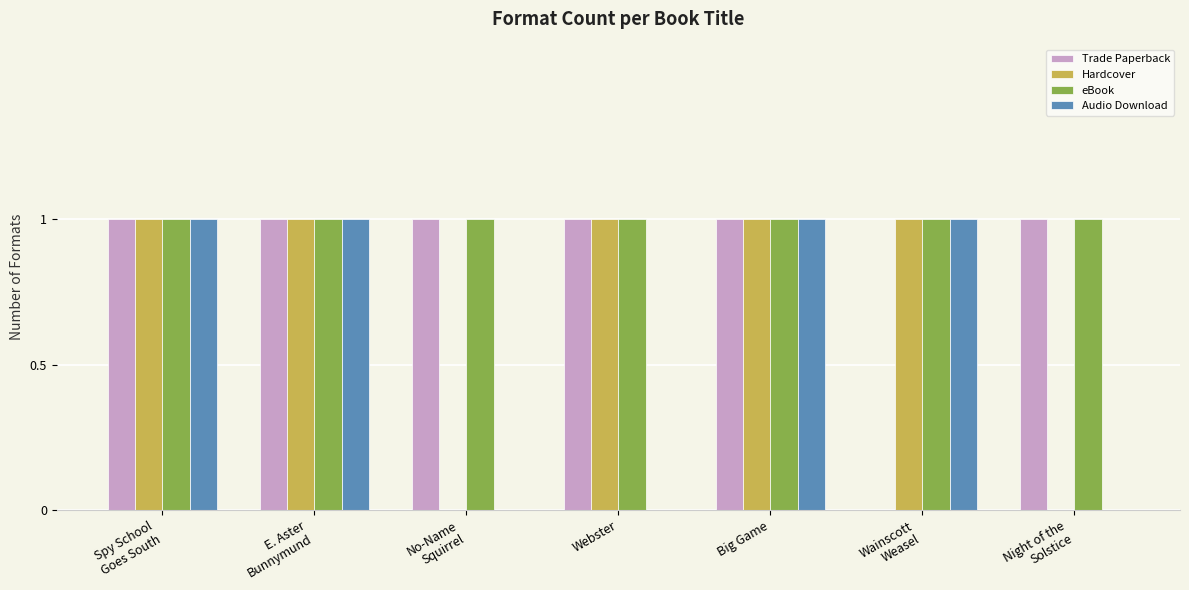

What is the sum of all Hardcover values?

5